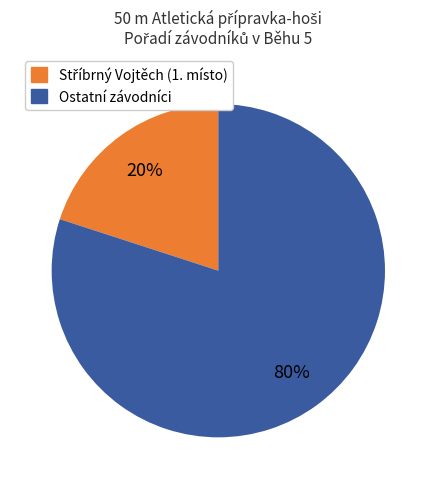

Is there a majority slice in this chart?

Yes